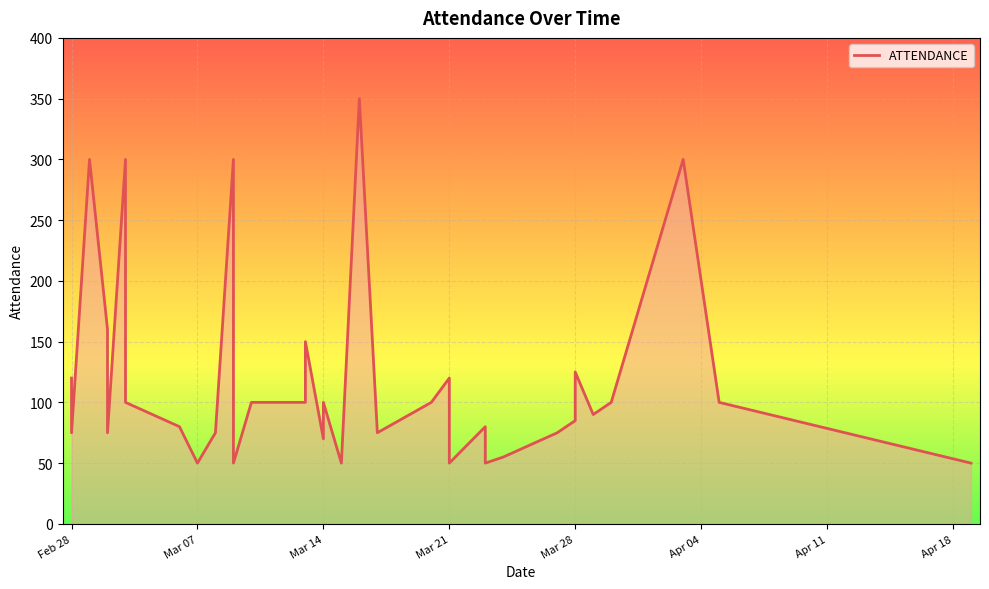

At which label does the data first exceed 90?

Feb 28